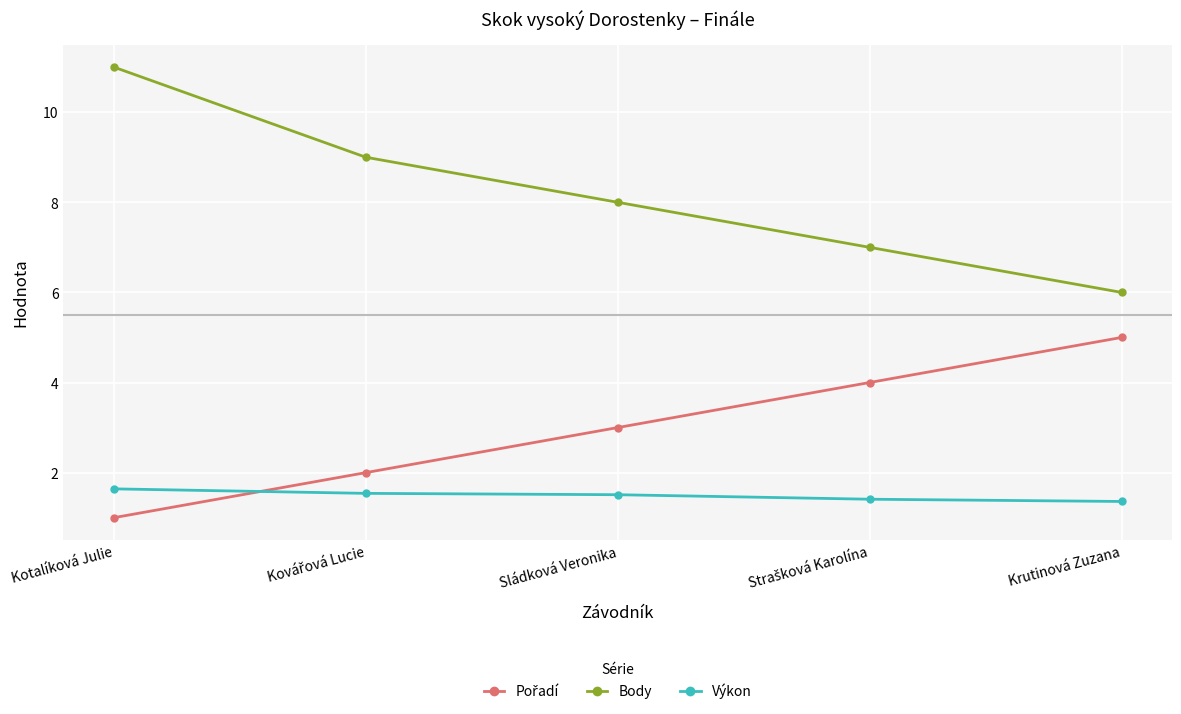

How many lines are shown in the chart?

3